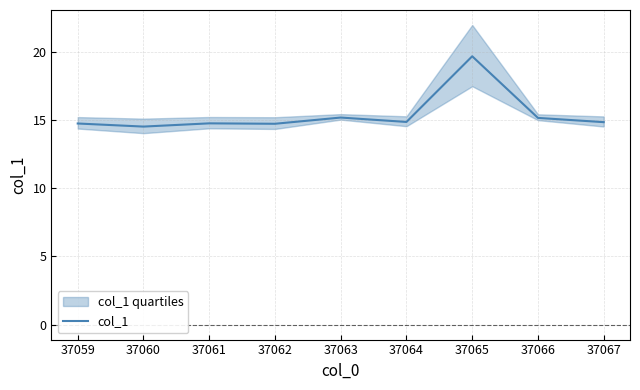

What is the difference between the maximum and minimum values?

5.2